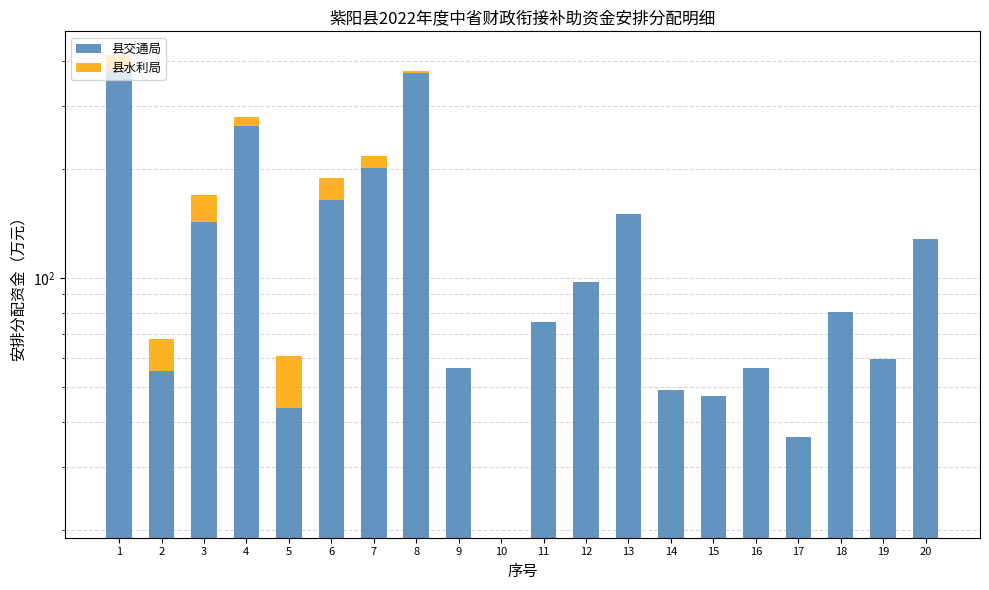

Which series has the largest range (max minus min)?

县交通局